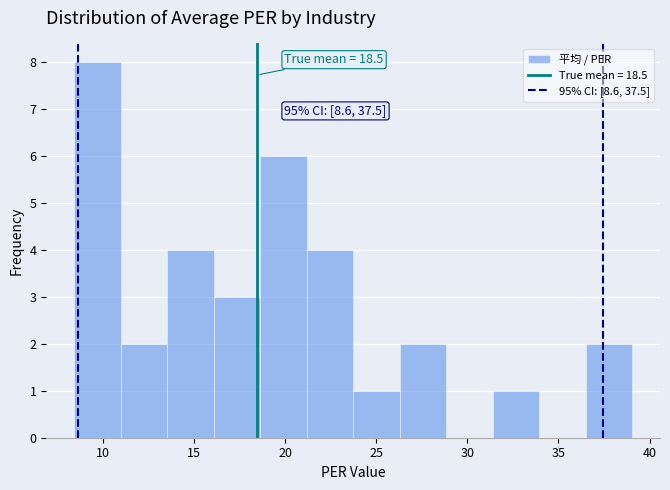

Over which range of the x-axis is the bar tallest?

8.5 to 11.0